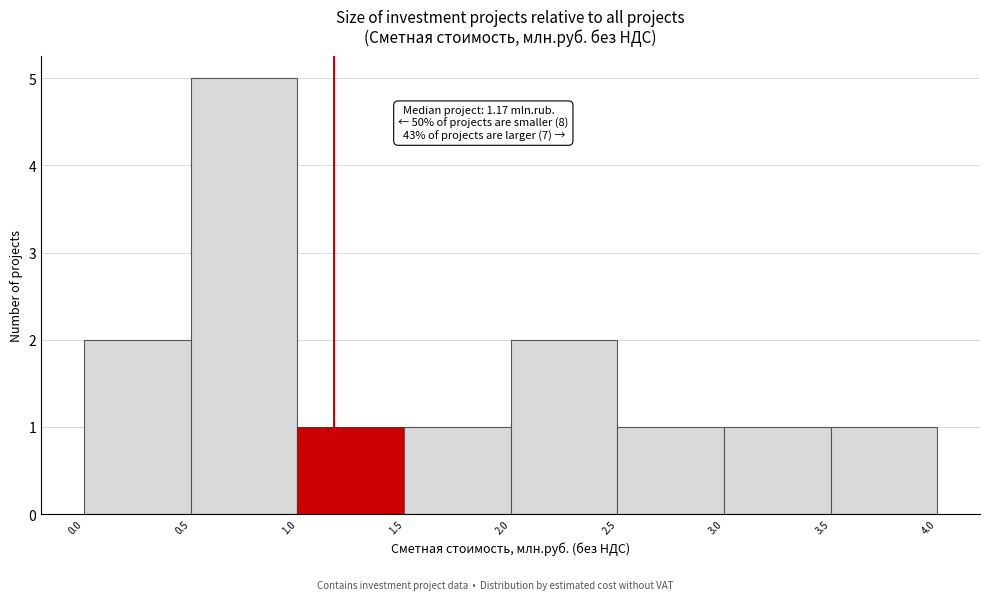

Over which range of the x-axis is the bar tallest?

0.5 to 1.0